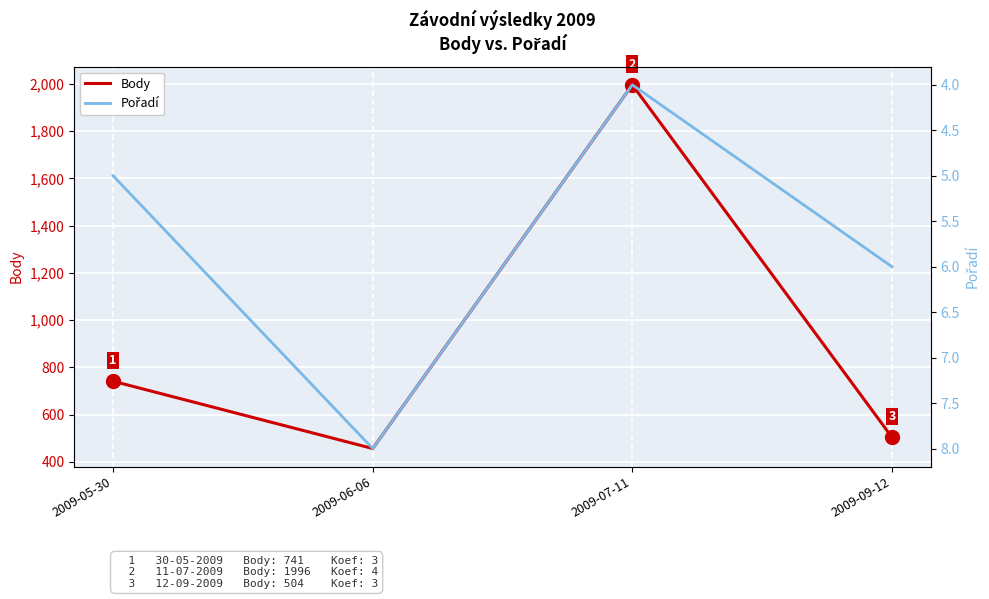

How many distinct data groups are displayed?

2